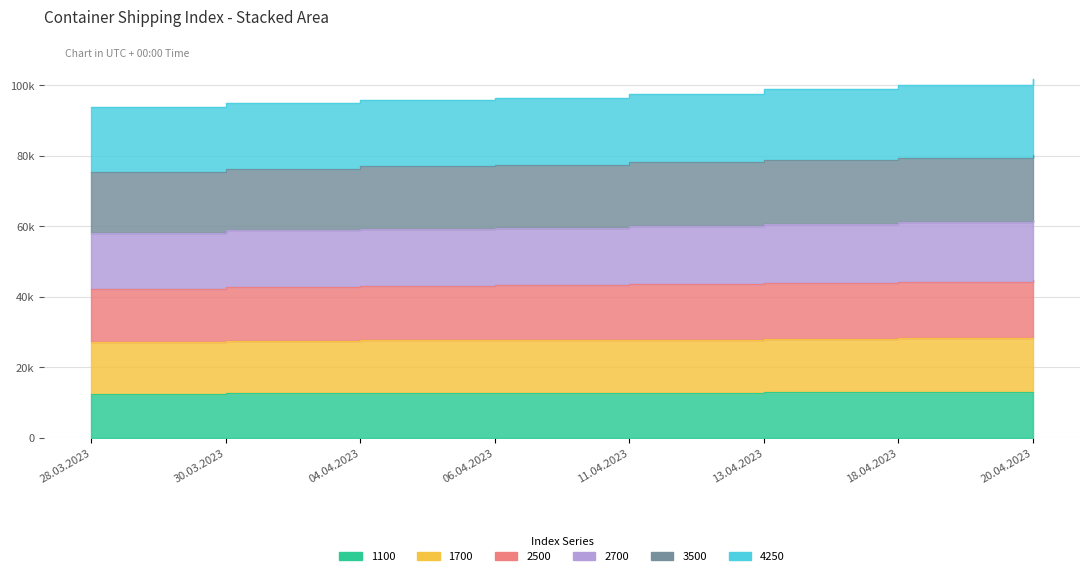

At which category is the sum across all series the highest?

20.04.2023